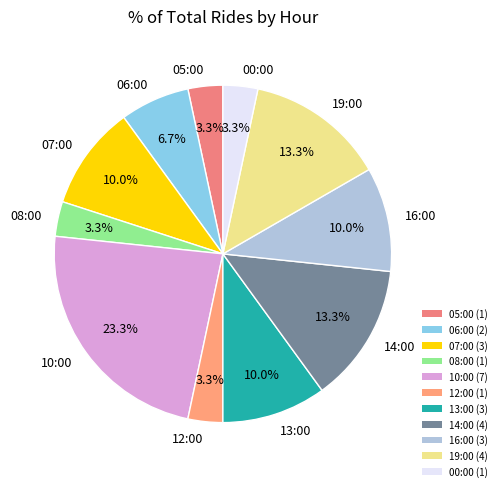

Between 13:00 and 12:00, which is larger?

13:00